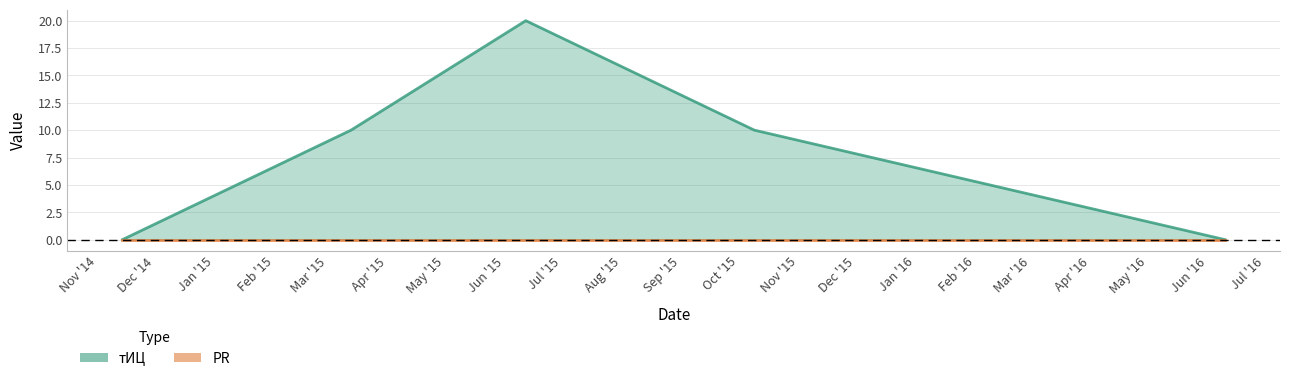

The chart shows a value of 14 at 2015-10-09. True or false?

False